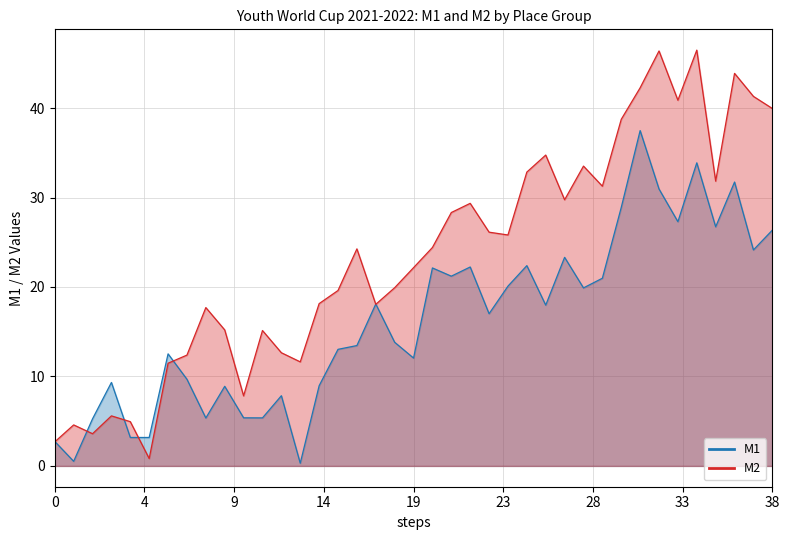

Is it true that M2 equals 44 at 22-30?

False